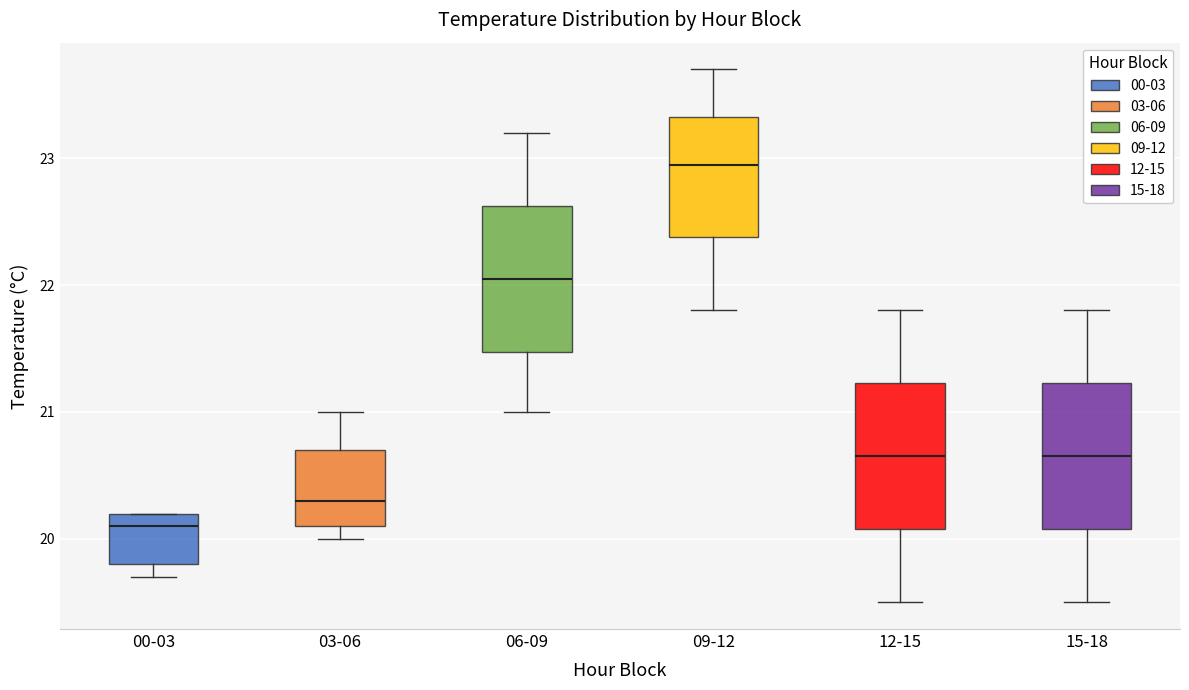

Reading left to right, transcribe this box plot: for each box, give where its median line is, the range the box spans, and where its two whiskers end, as read against the y-axis. The values are not printed on the chart, so give them approximately, as read against the axis.

00-03: median 20.1, box 19.8 to 20.2, whiskers 19.7 to 20.2
03-06: median 20.3, box 20.1 to 20.7, whiskers 20.0 to 21.0
06-09: median 22.1, box 21.5 to 22.6, whiskers 21.0 to 23.2
09-12: median 23.0, box 22.4 to 23.3, whiskers 21.8 to 23.7
12-15: median 20.7, box 20.1 to 21.2, whiskers 19.5 to 21.8
15-18: median 20.7, box 20.1 to 21.2, whiskers 19.5 to 21.8